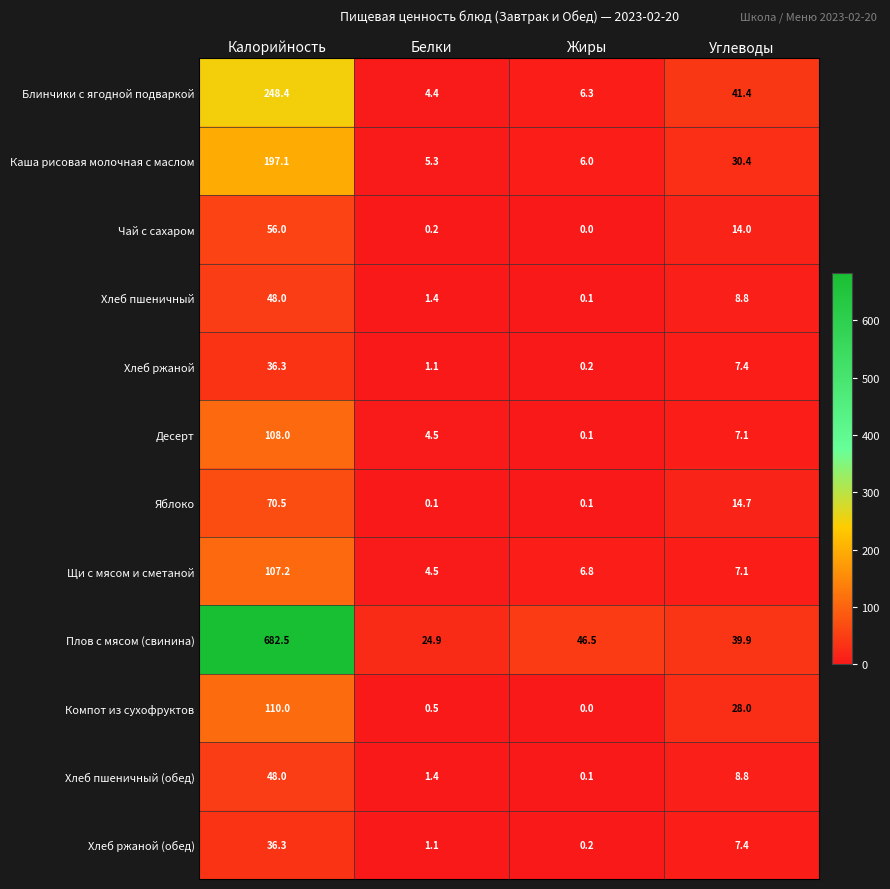

True or false: Яблоко has a value of 25.6 at Углеводы.

False